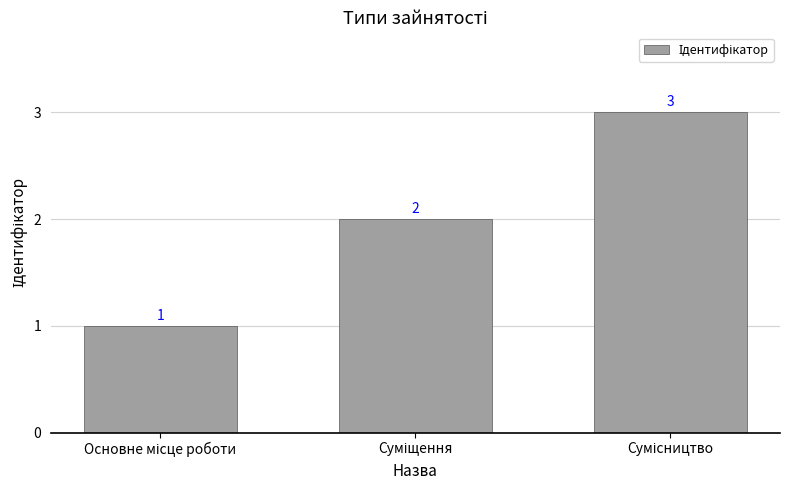

What is the value of the 1st bar from the left?

1